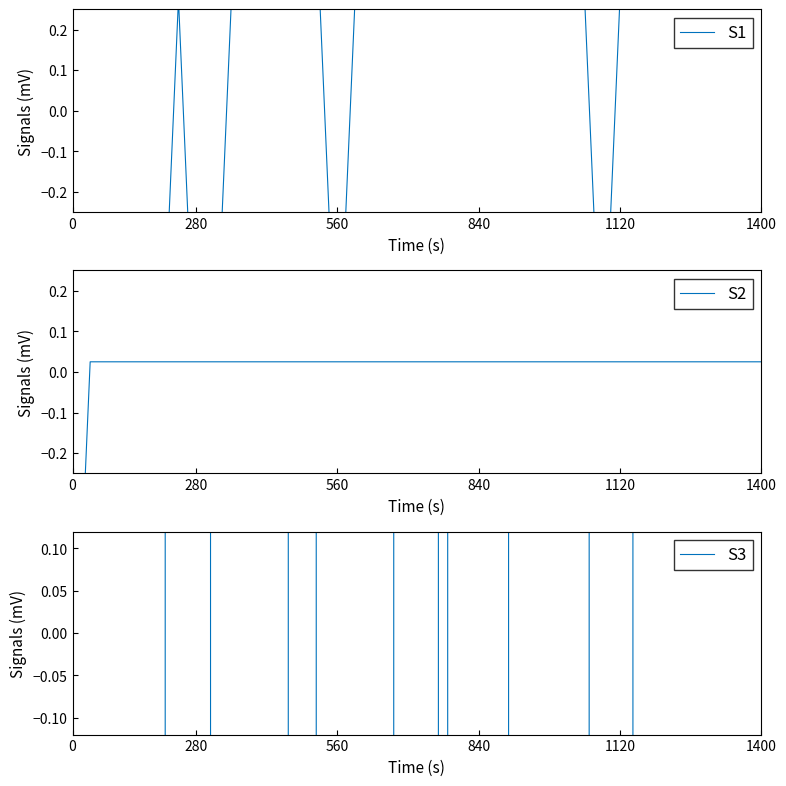

How many data points in S2 are less than 0?

1